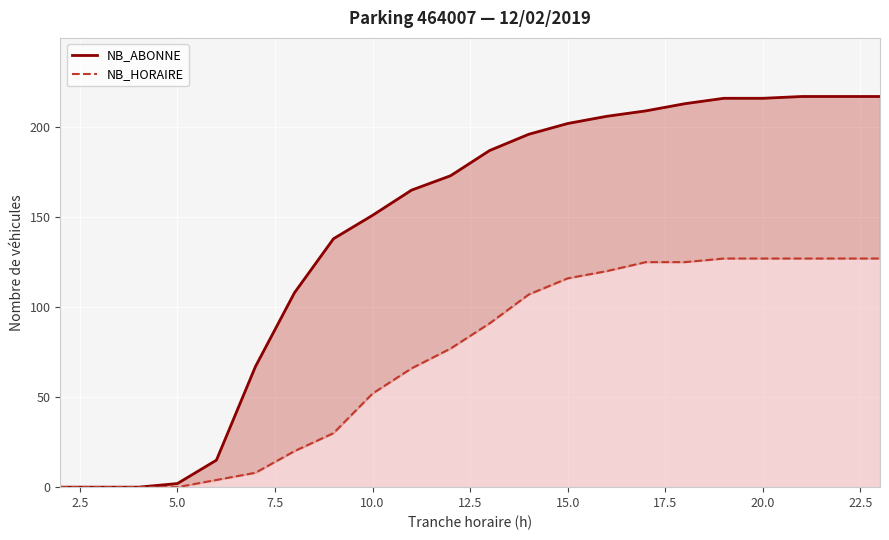

What is the difference between the maximum and second lowest values in the NB_ABONNE series?

217